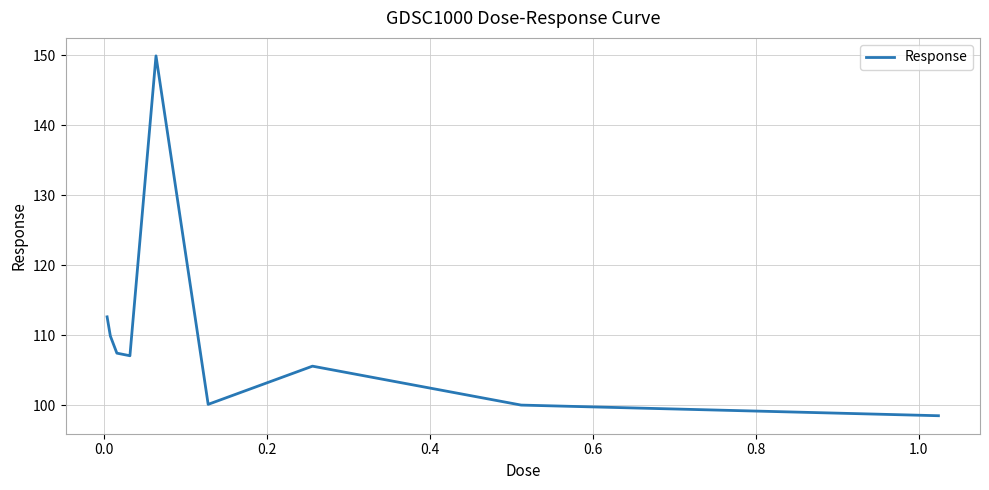

What is the difference between the maximum and minimum values?

51.4